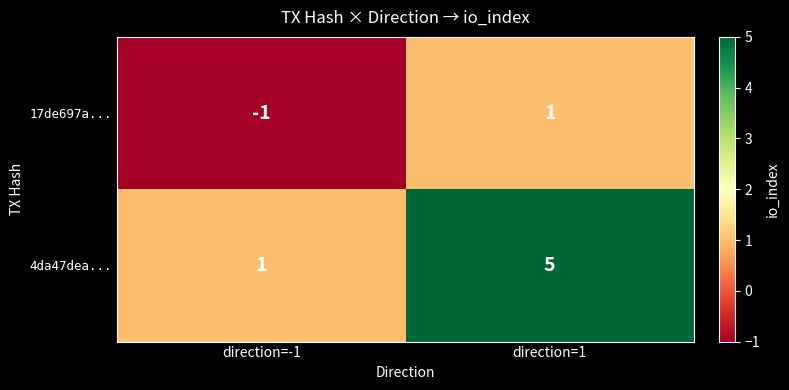

Which series has the largest total across all categories?

4da47dea...